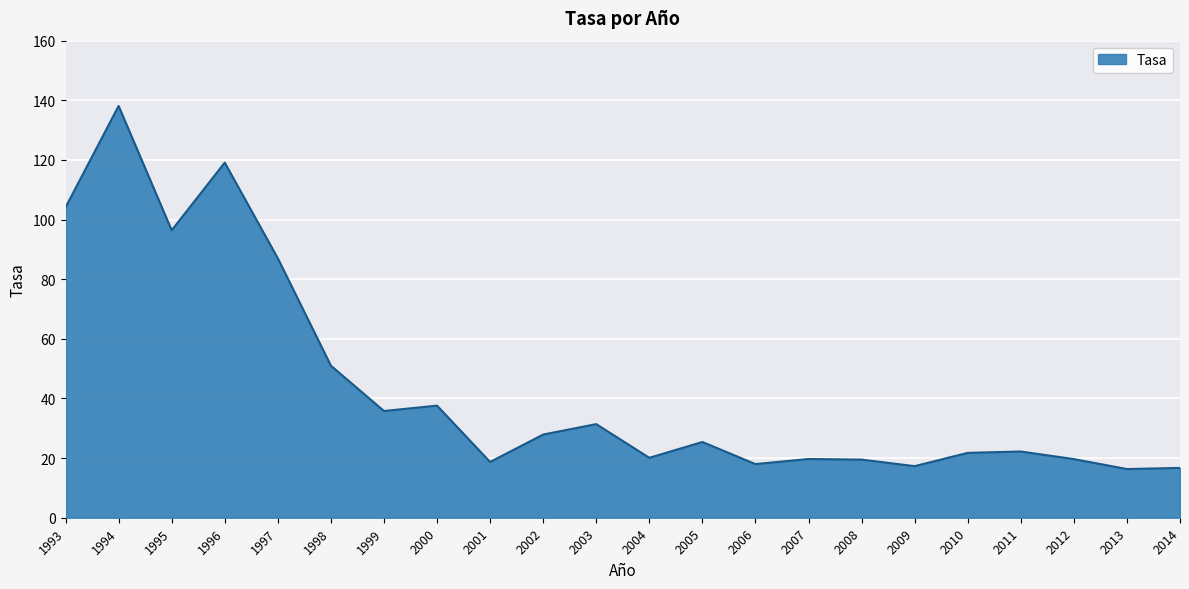

What is the change in value from 1997 to 1999?

-51.2